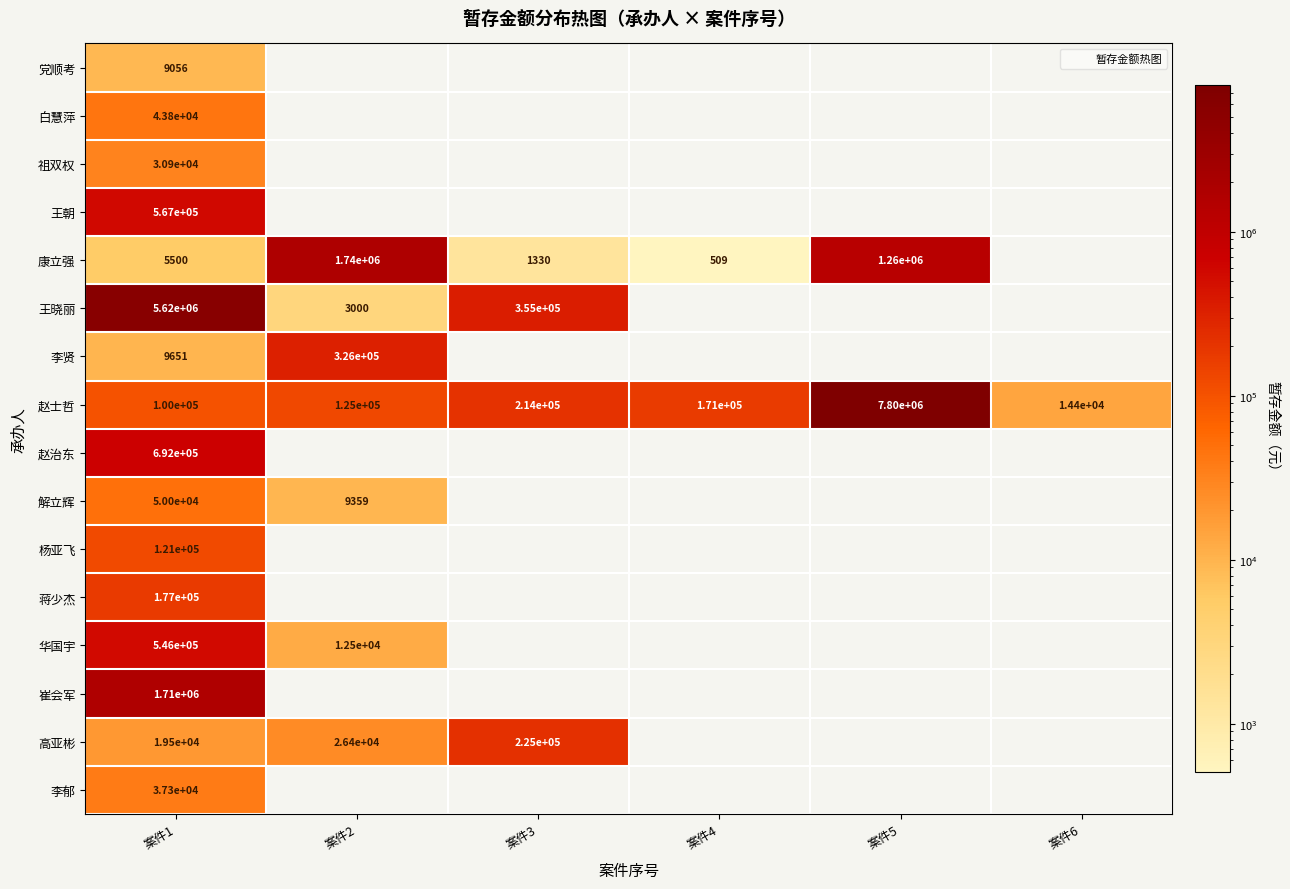

At which label is 祖双权 closest to 30908?

案件1